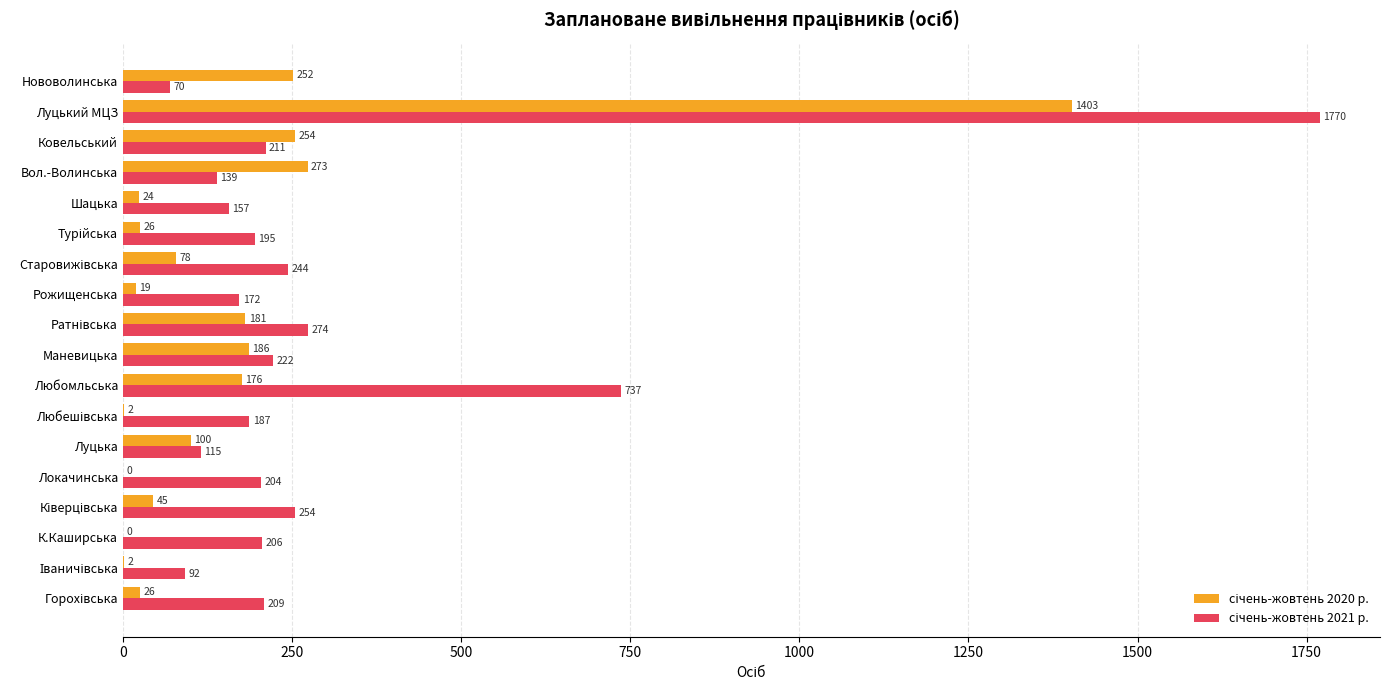

At which category is the sum across all series the highest?

Луцький МЦЗ